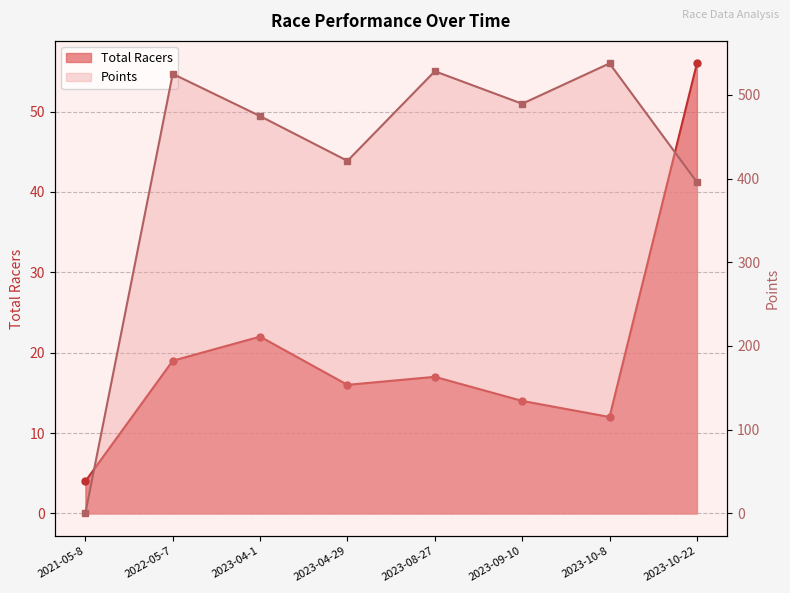

Is it true that Points equals 528.1 at 2023-08-27?

True